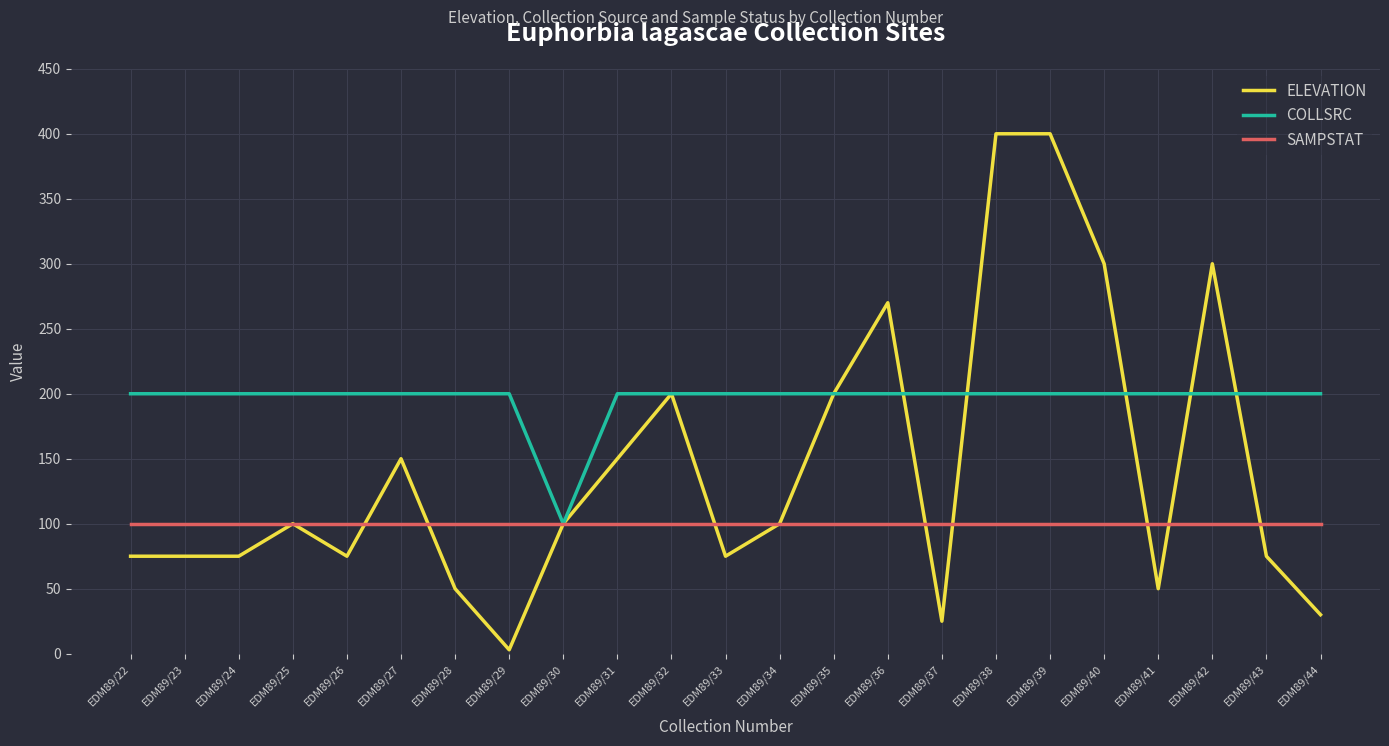

What is the sum of the ELEVATION values at EDM89/31 and EDM89/33?

225